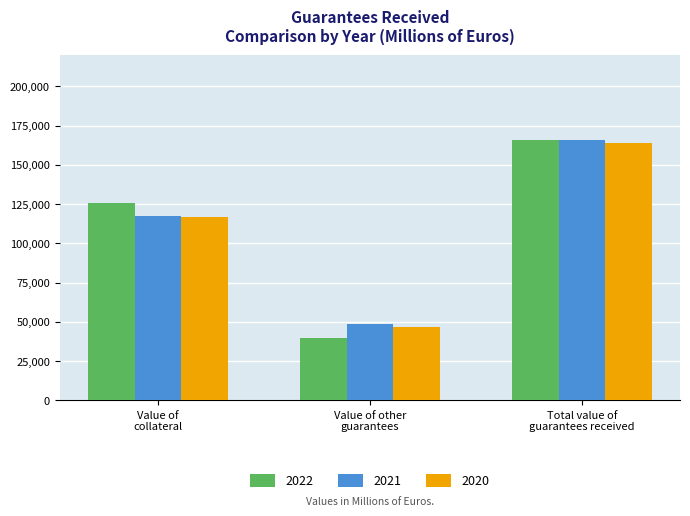

Which category has the highest value in the 2021 series?

Total value of
guarantees received